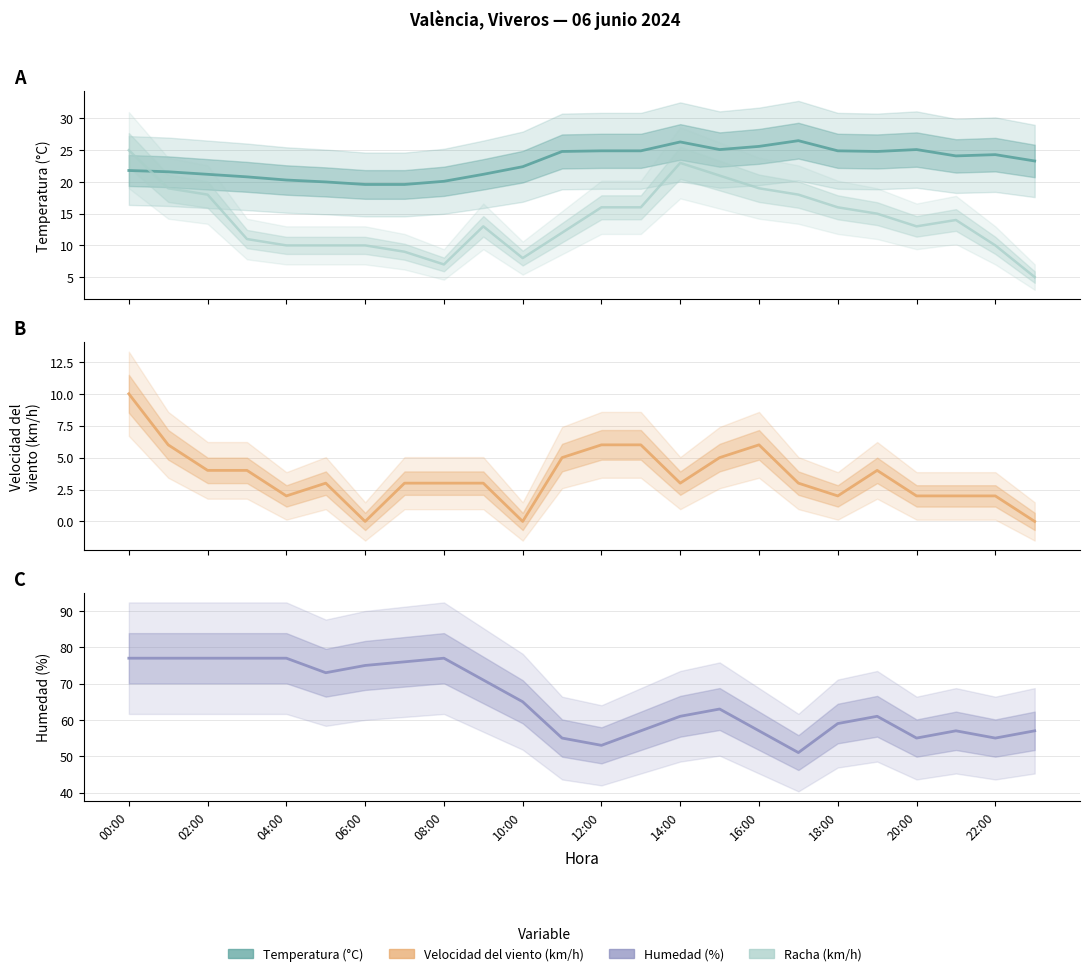

In Racha (km/h), how many points are higher than both neighbors (excluding endpoints)?

3